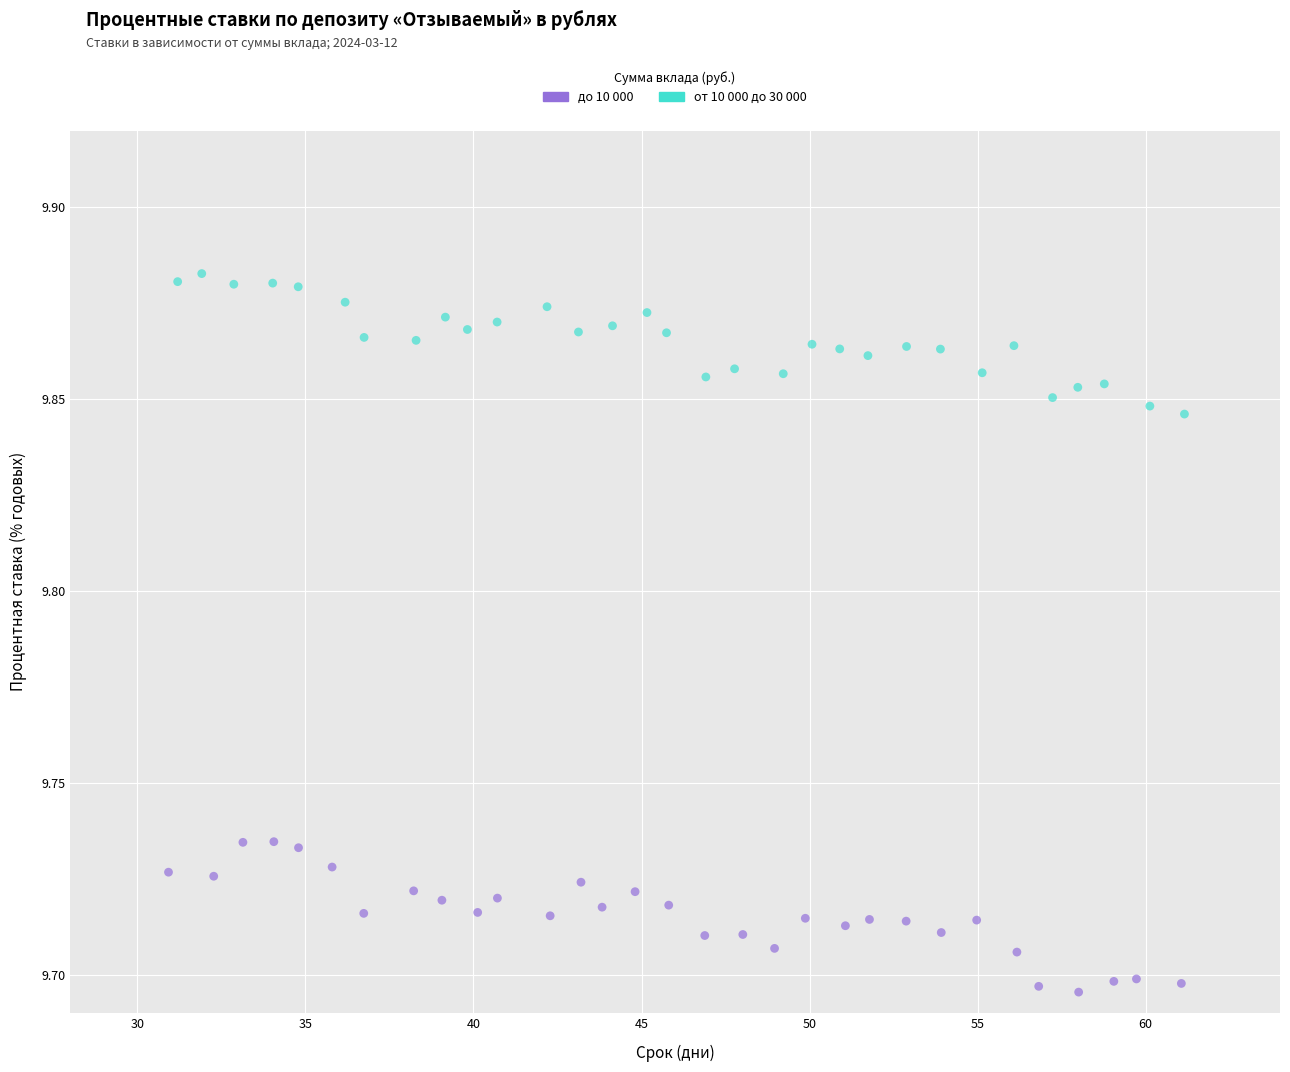

Which series reaches the maximum Y coordinate?

от 10 000 до 30 000